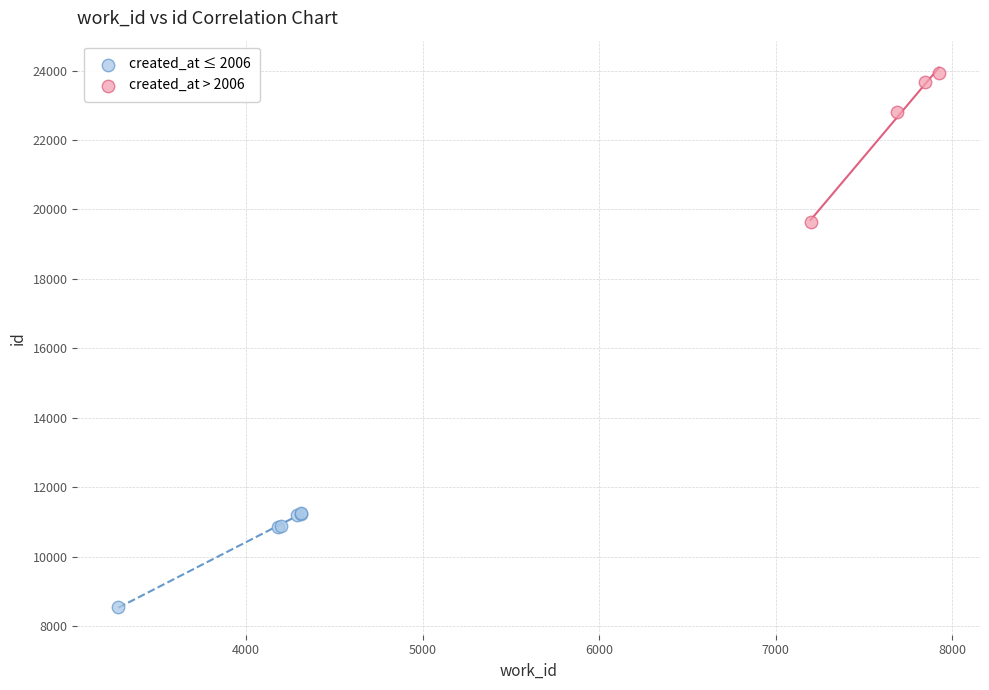

Which series has the widest spread of Y values?

created_at > 2006